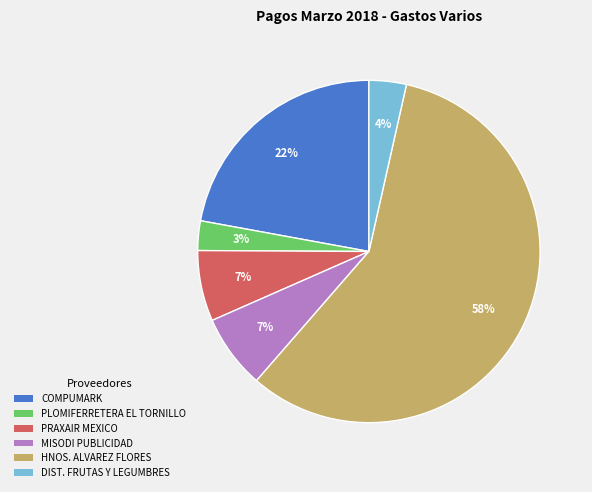

Which has a higher value, PRAXAIR MEXICO or COMPUMARK?

COMPUMARK